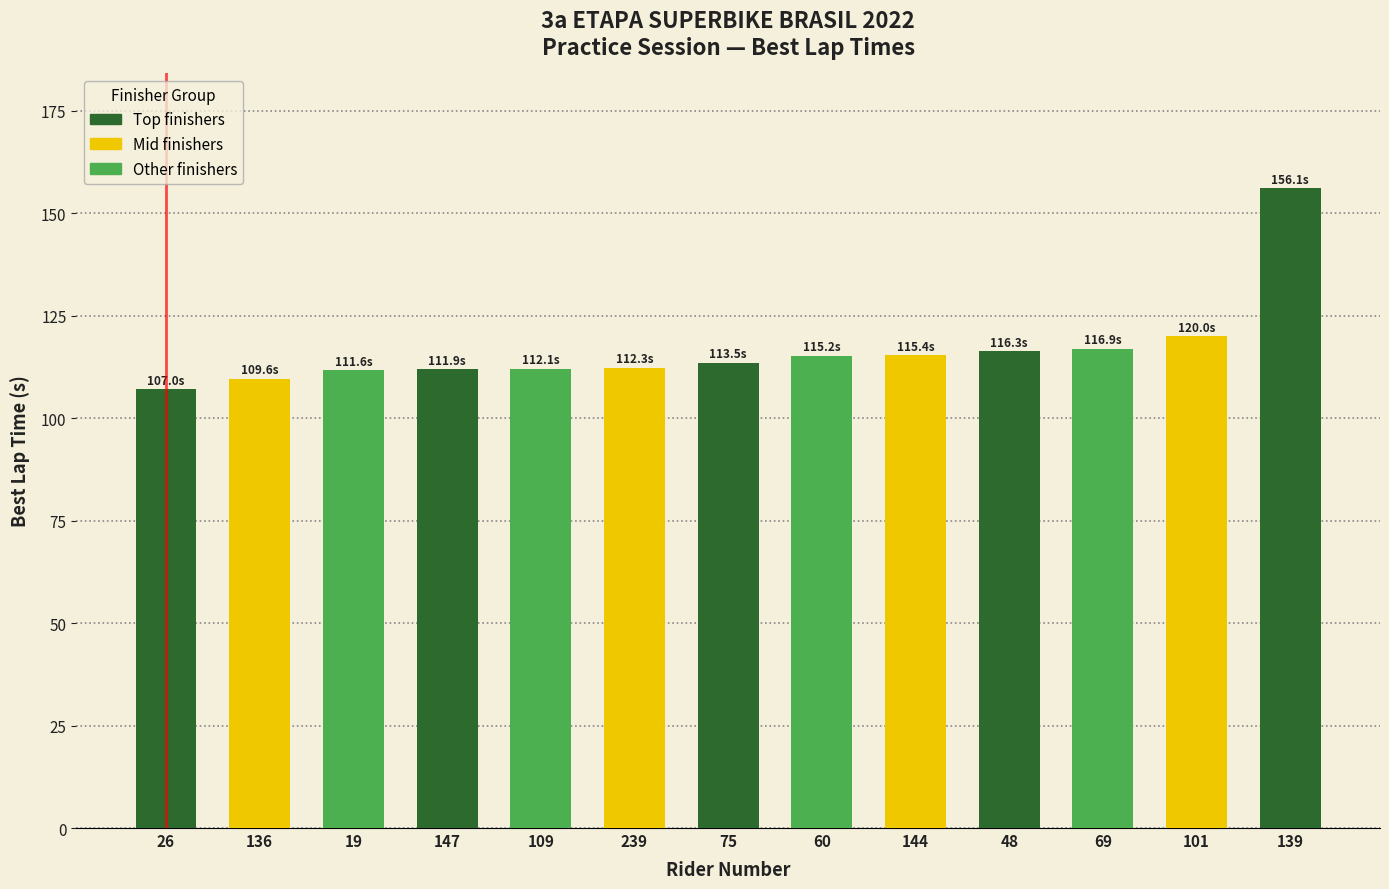

At which label is the value closest to 131?

101